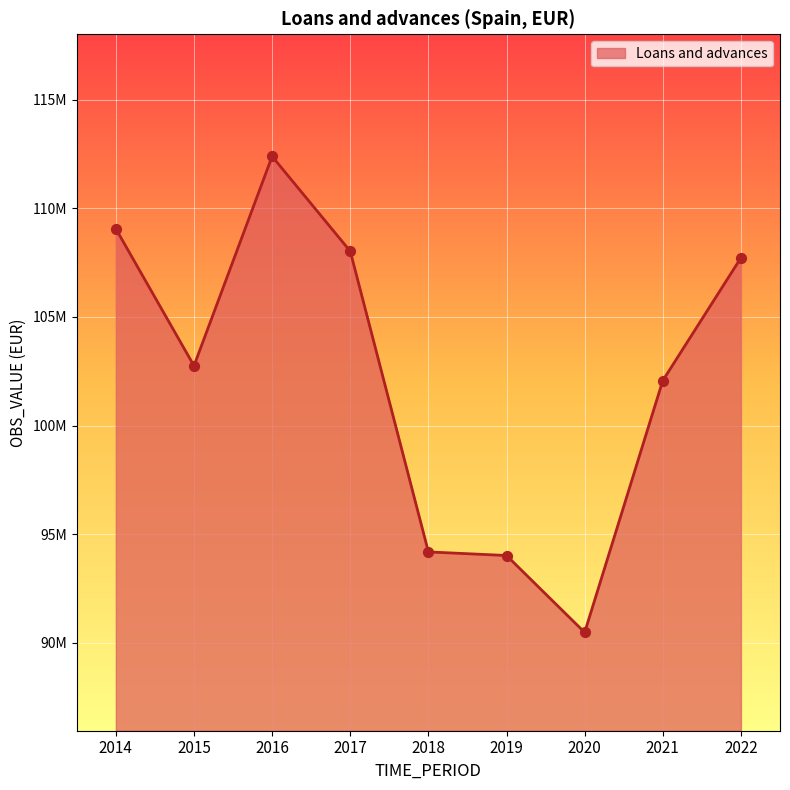

What is the ratio of the value at 2017 to the value at 2018?

1.1